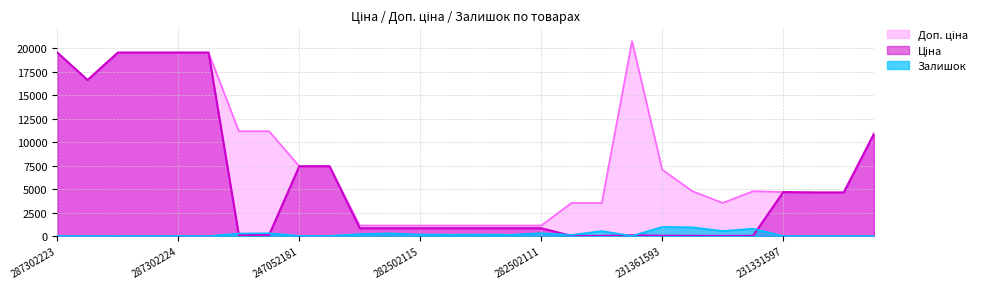

Reading left to right, what are all the values shown in this chart?

Ціна: 19542.7	16618.0	19542.7	19542.7	19542.7	19542.7	111.7	111.7	7436.2	7436.2	832.4	832.4	832.4	832.4	832.4	832.4	832.4	15.7	15.7	92.3	31.4	21.2	15.7	21.2	4685.4	4641.8	4641.8	10896.3
Доп. ціна: 19542.7	16618.0	19542.7	19542.7	19542.7	19542.7	11169.0	11169.0	7436.2	7436.2	1128.0	1128.0	1128.0	1128.0	1128.0	1128.0	1128.0	3529.0	3529.0	20760.8	7059.0	4775.0	3529.0	4775.0	4685.0	4642.0	4642.0	10896.3
Залишок: 8.0	6.0	5.0	7.0	8.0	0.0	270.0	300.0	20.0	21.0	215.0	288.0	163.0	145.0	159.0	140.0	310.0	121.0	534.0	8.0	977.0	930.0	535.0	782.0	6.0	4.0	2.0	4.0